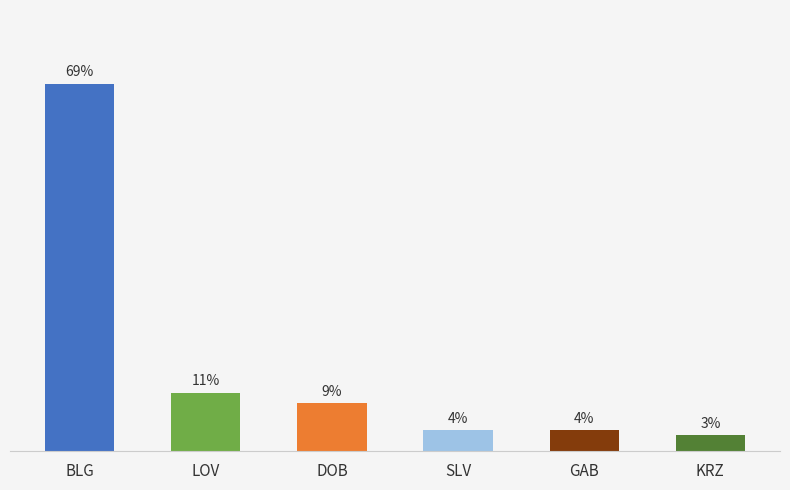

At which label does the data first exceed 9?

BLG